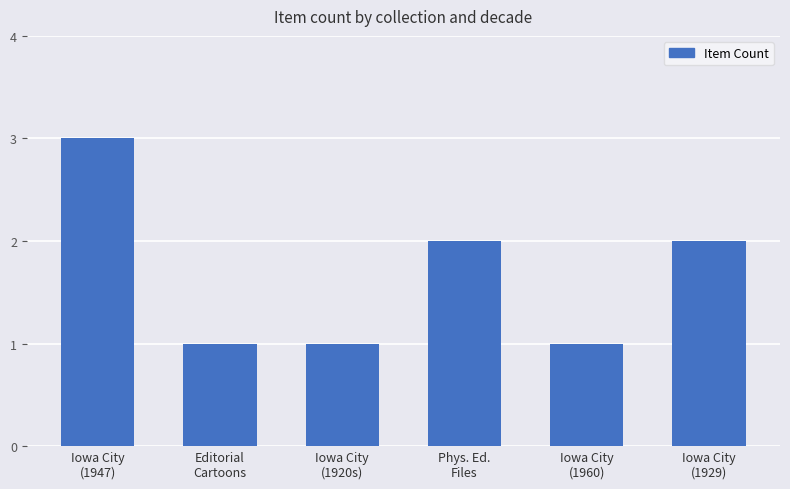

How many series are shown in this chart?

1